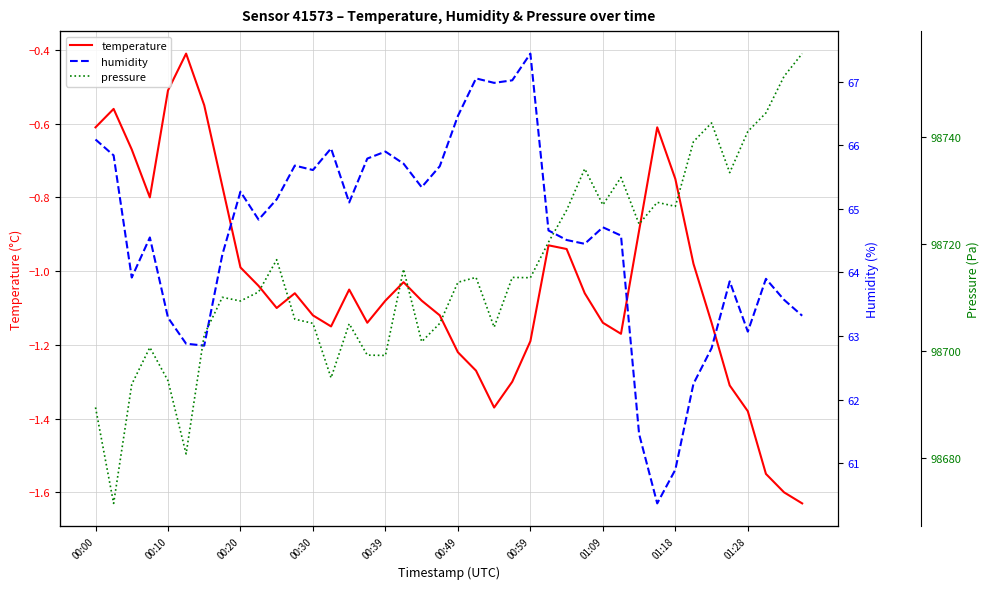

What is the value of the pressure point at the 38th from the left?

98744.5